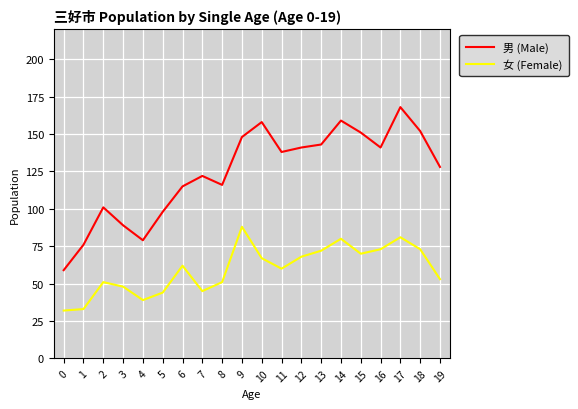

True or false: 男 (Male) and 女 (Female) intersect in this chart.

False